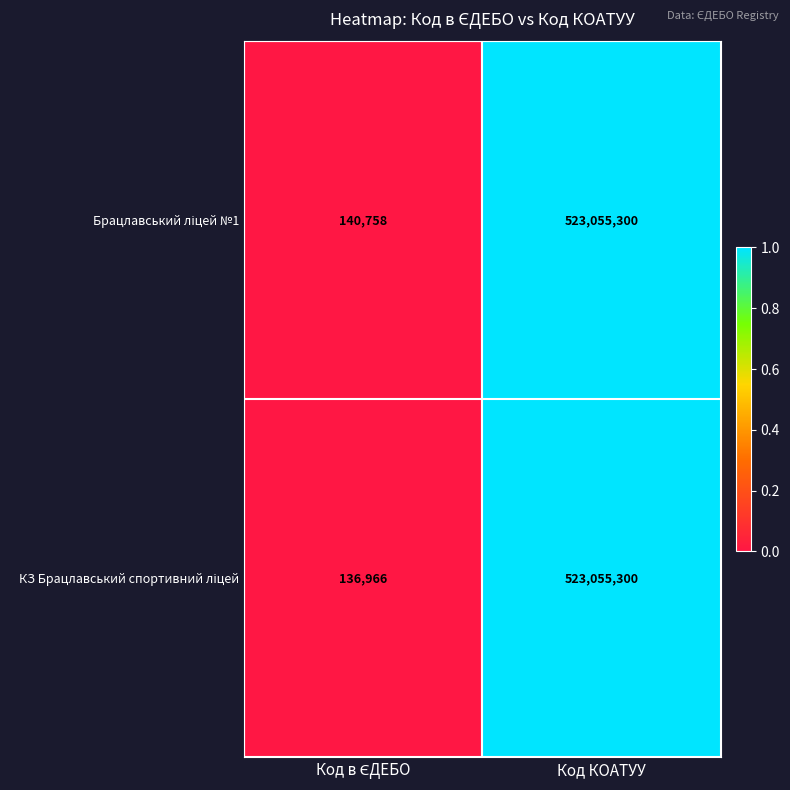

What is the greatest value displayed?

523055300